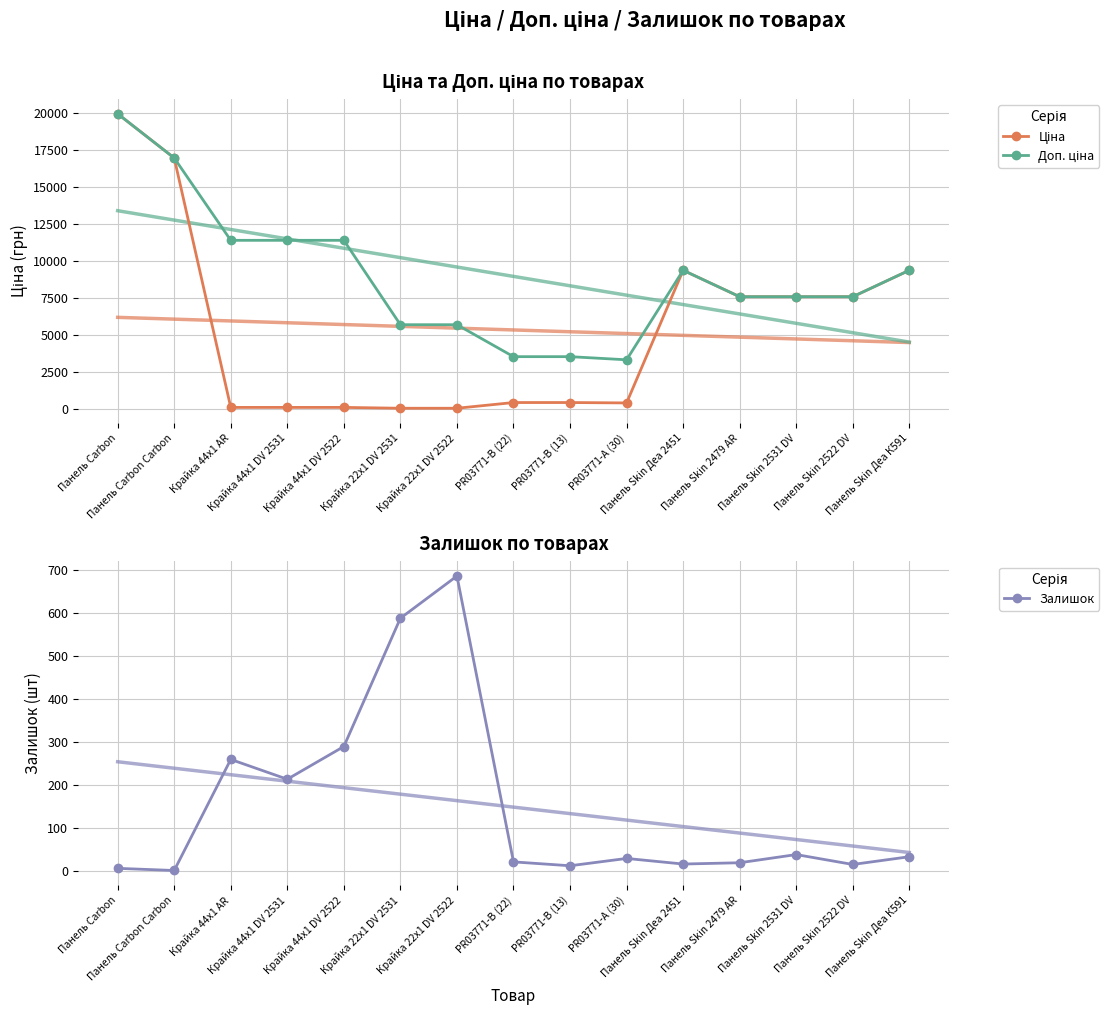

Reading left to right, transcribe all the data shown in this chart.

Ціна: 19964.2	16976.3	114.1	114.1	114.1	57.0	57.0	443.1	443.1	416.6	9384.0	7596.5	7596.5	7596.5	9384.0
Доп. ціна: 19964.2	16976.3	11410.0	11410.0	11410.0	5705.0	5705.0	3545.0	3545.0	3332.5	9384.0	7596.5	7596.5	7596.5	9384.0
Залишок: 7.0	2.0	260.0	214.0	290.0	588.0	686.0	22.0	13.0	30.0	17.0	20.0	39.0	16.0	34.0